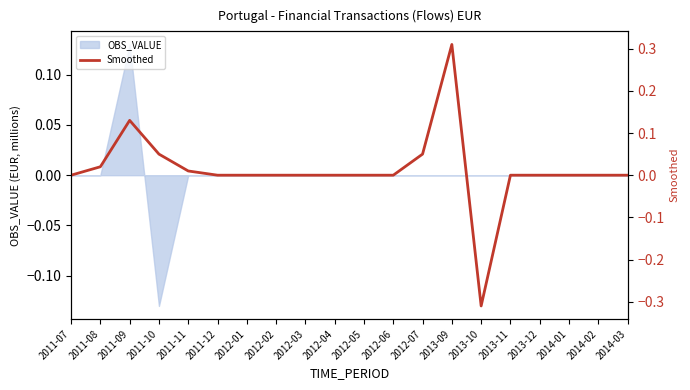

Which category has the lowest value across all series?

2013-10